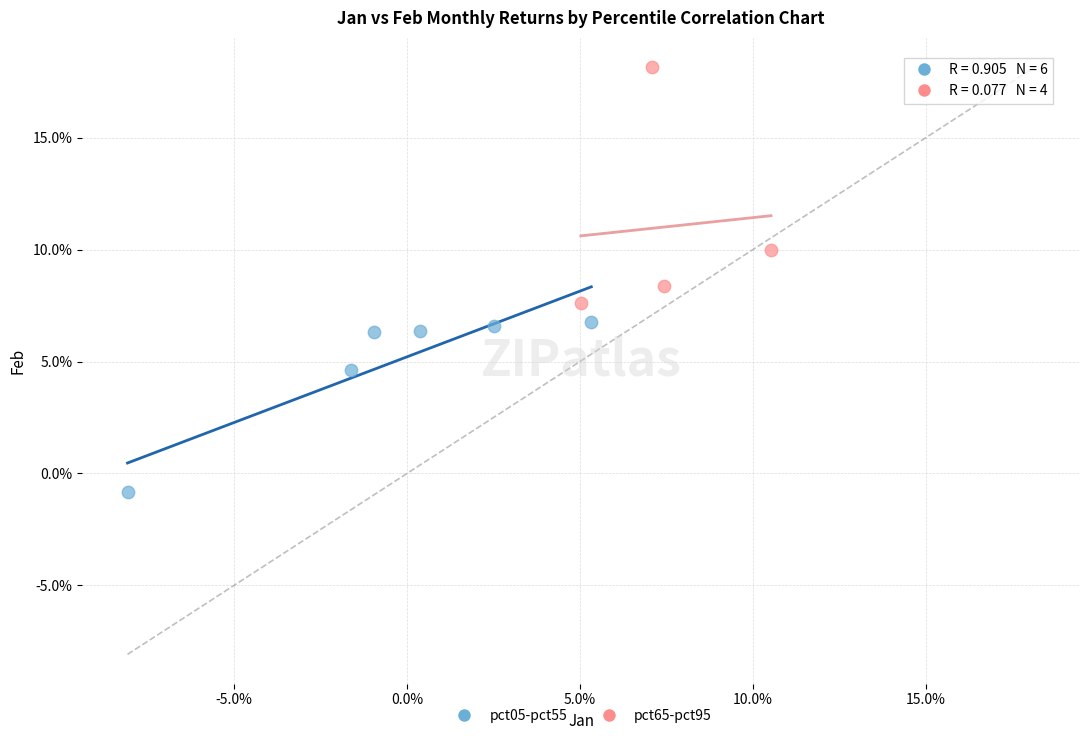

Which series has the widest spread of Y values?

pct65-pct95